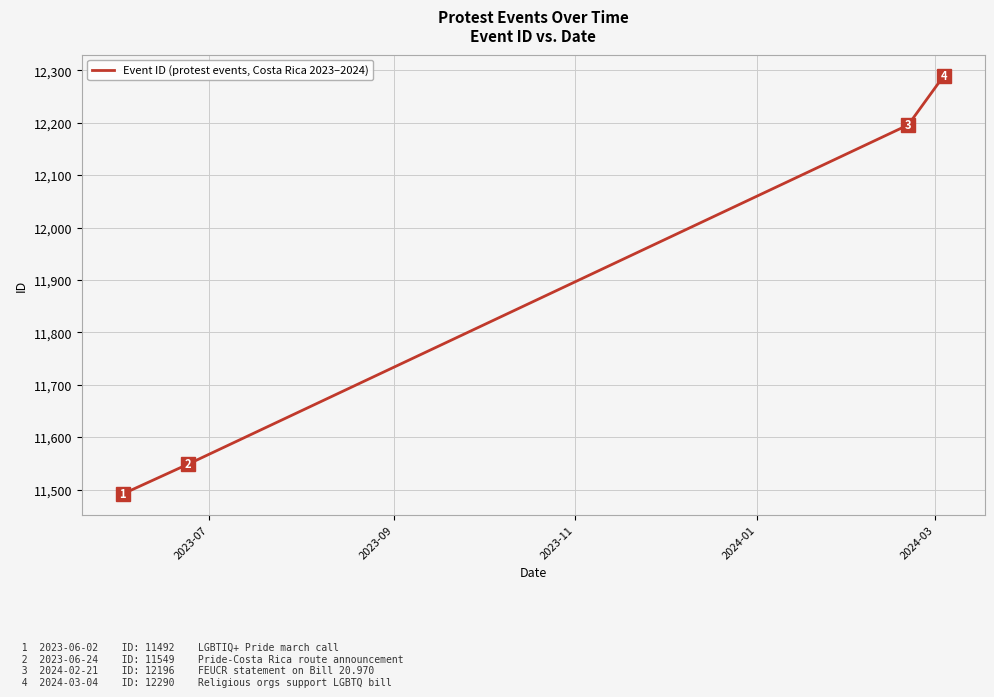

True or false: there are more than 1 points higher than both neighbors.

False